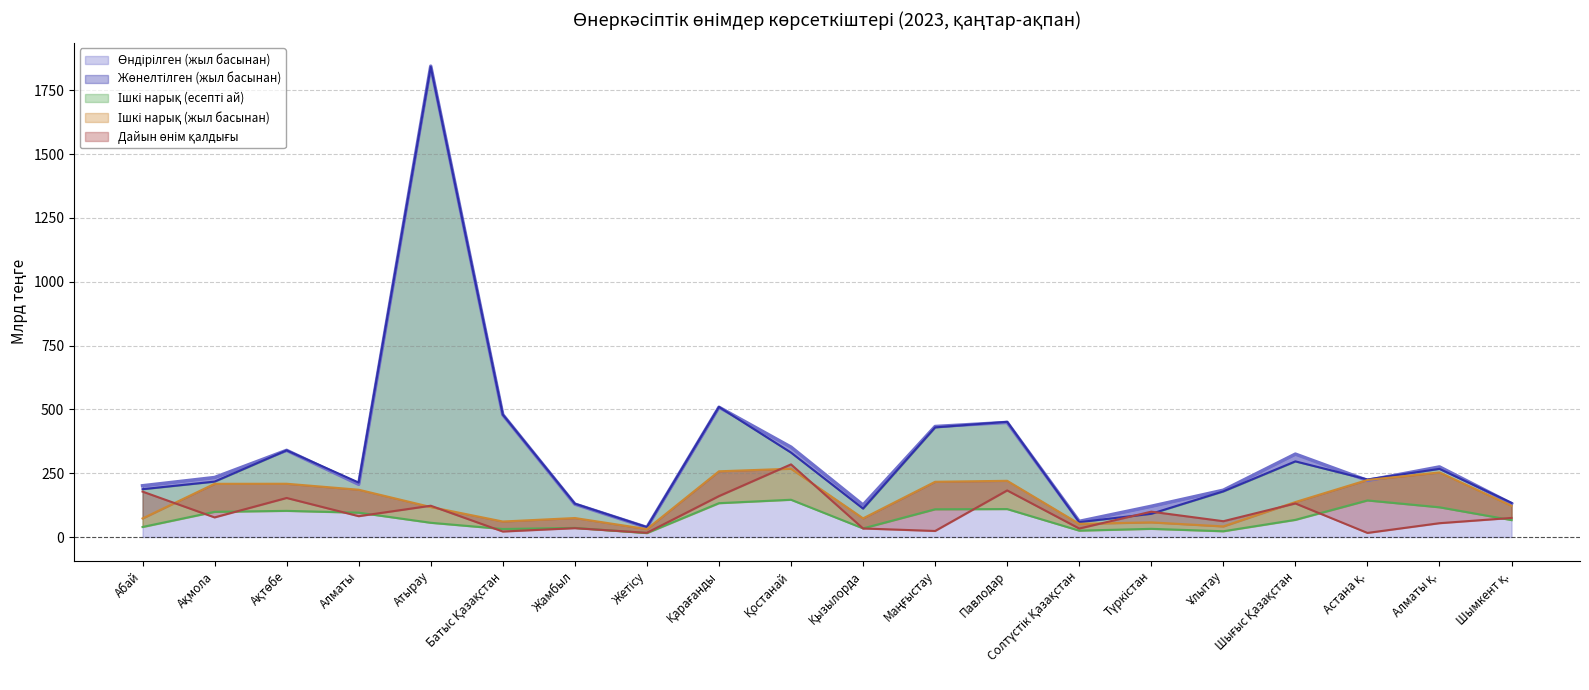

How many interior local valleys does the Ішкі нарық (жыл басынан) series have?

5